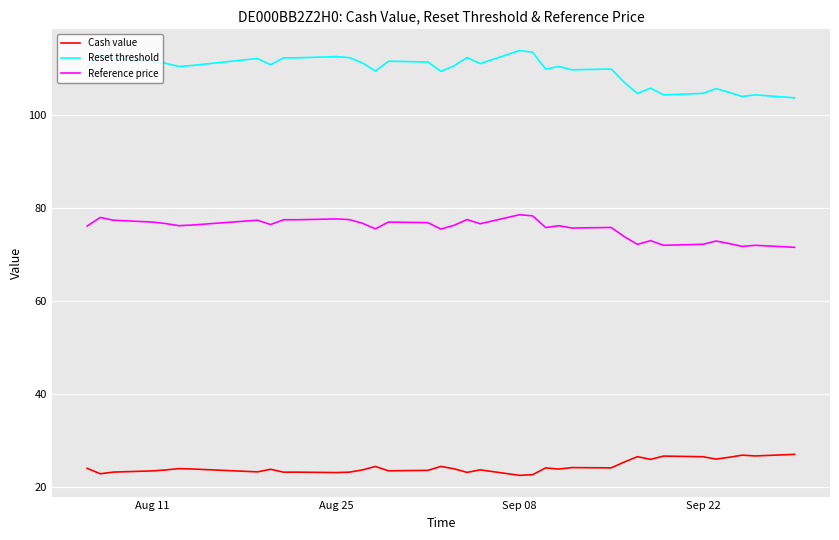

Which series has the widest spread of values?

Reset threshold